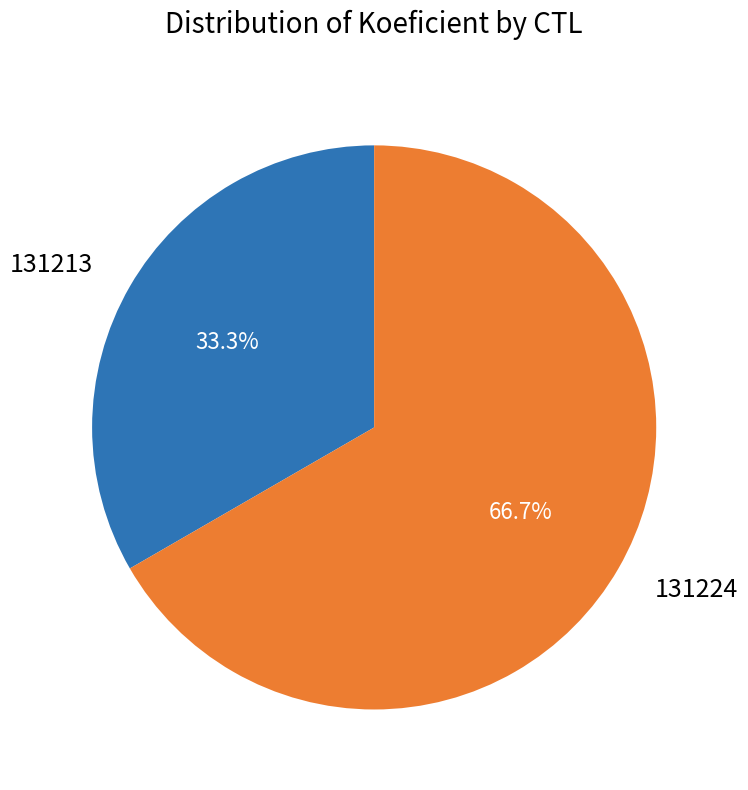

What is the largest slice in the pie chart?

131224